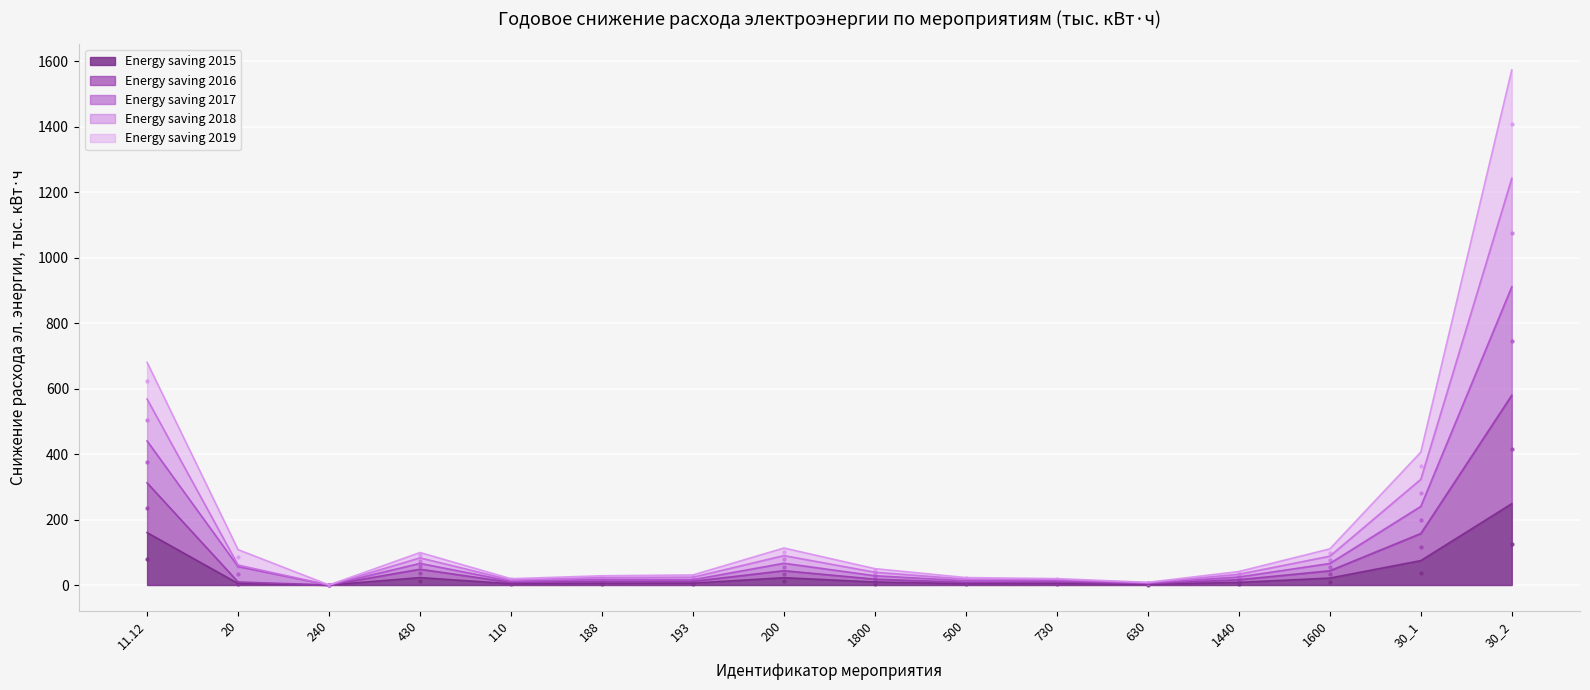

Which series has the largest Y range (max minus min)?

Energy saving 2017